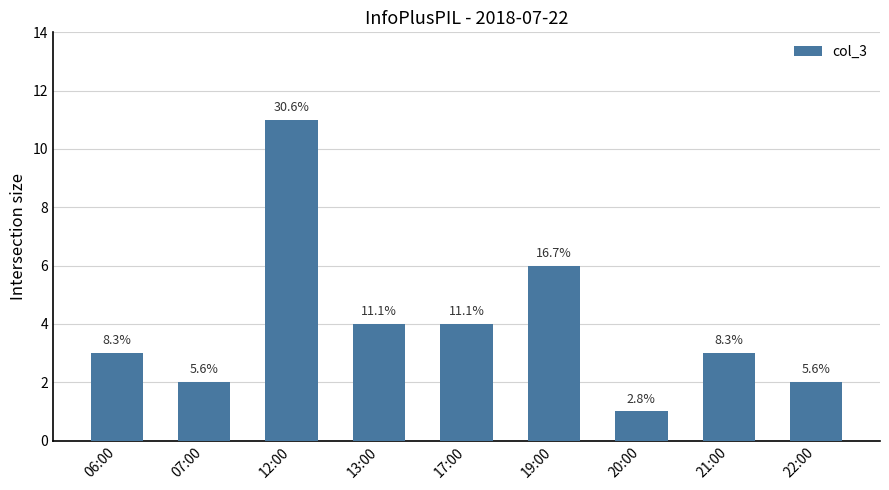

List the labels in order of value, largest first.

12:00, 19:00, 13:00, 17:00, 06:00, 21:00, 07:00, 22:00, 20:00